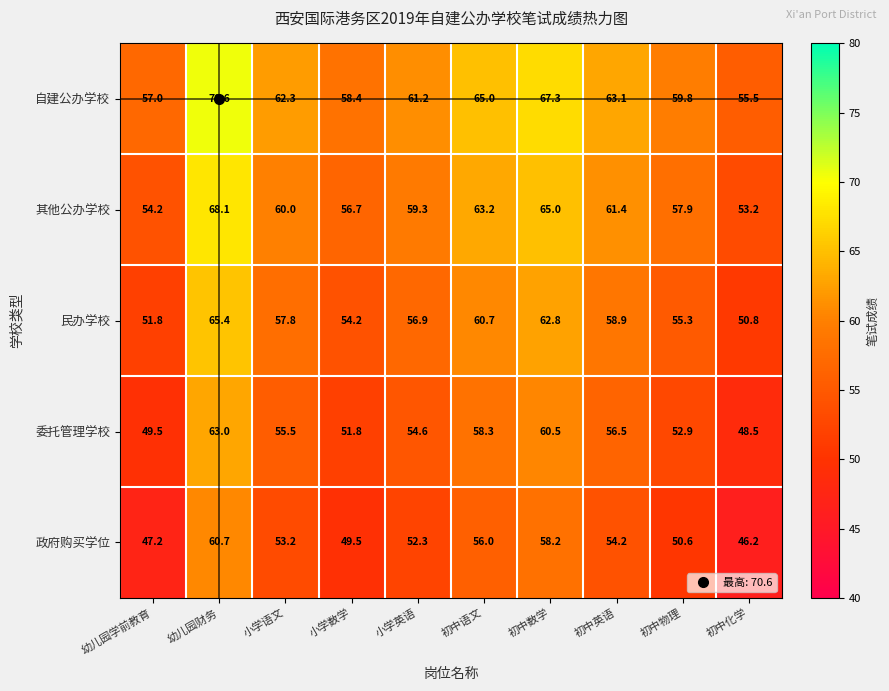

What is the spread (max minus min) of values at 幼儿园财务?

9.9